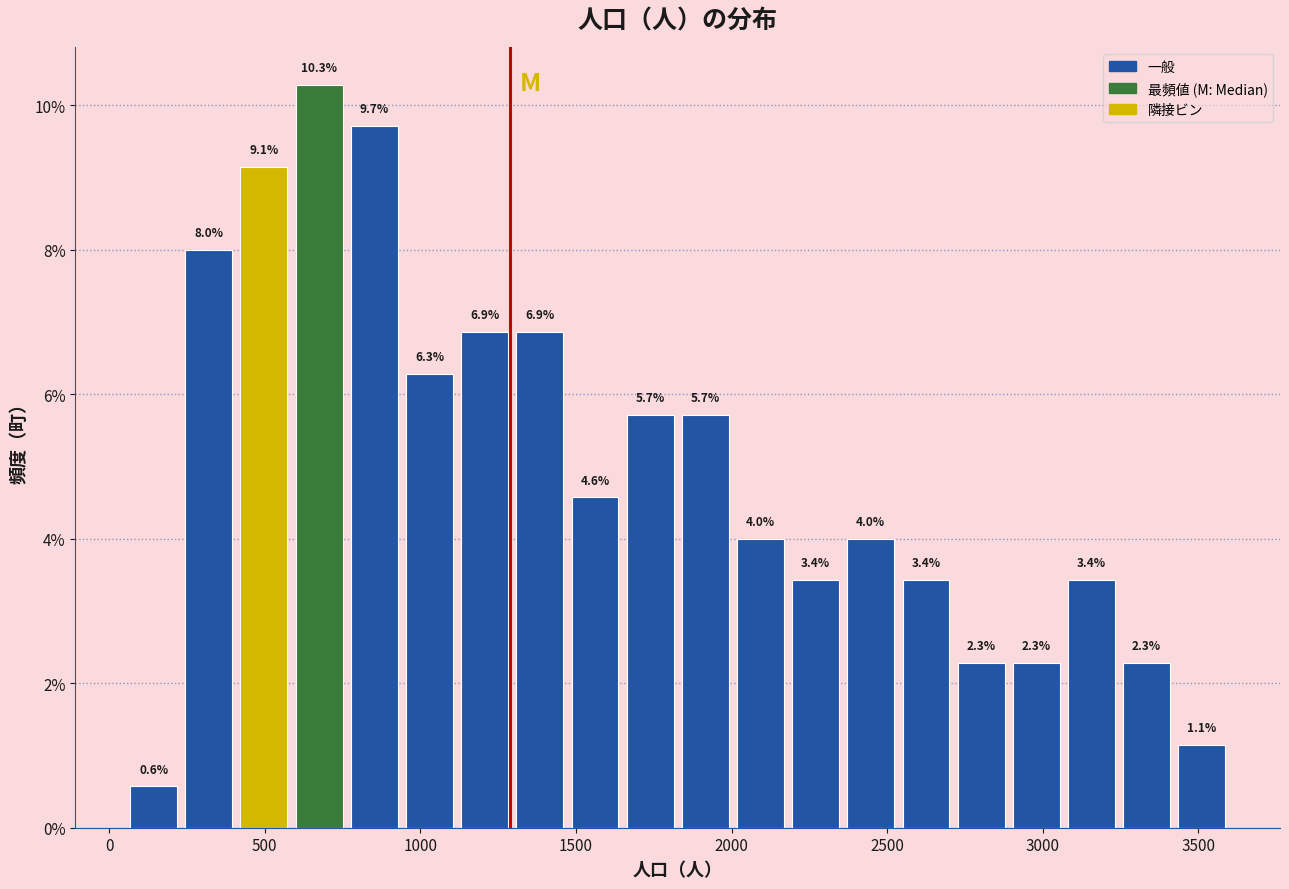

Read against the x-axis, roughly where is the centre of the tallest bar?

650